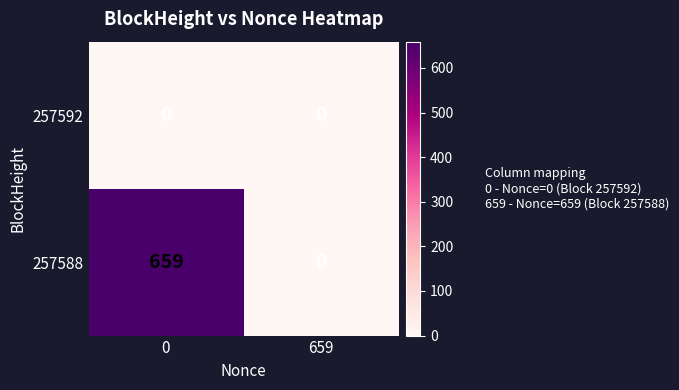

Is it true that 257592 equals 0 at 0?

True